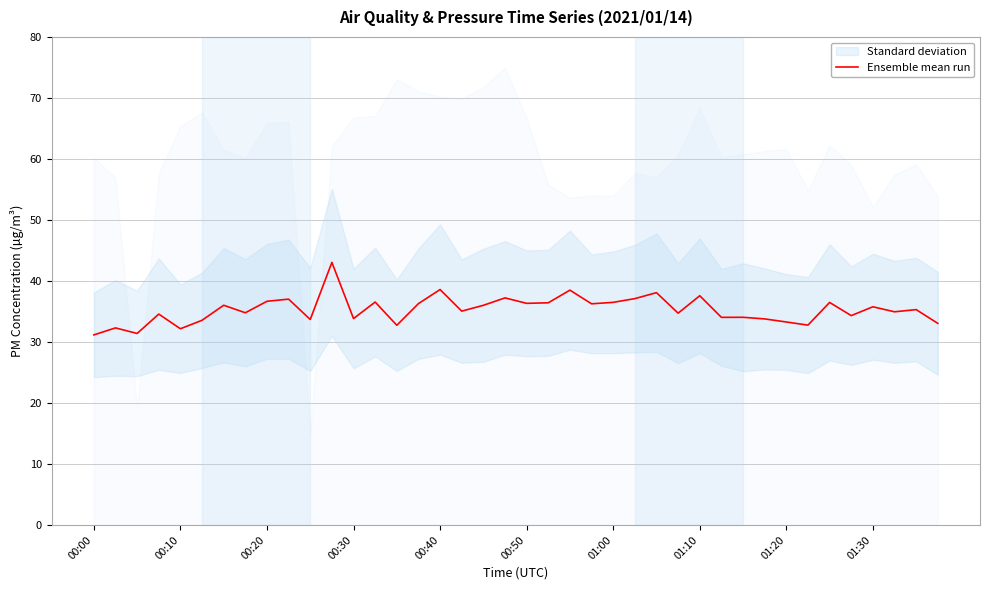

How many data points does each series have?

40